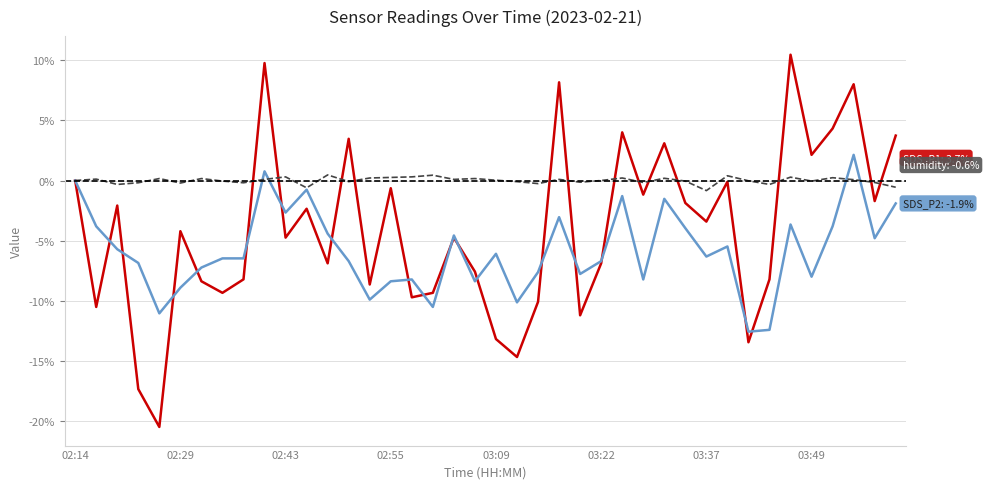

What is the greatest value displayed?

10.4